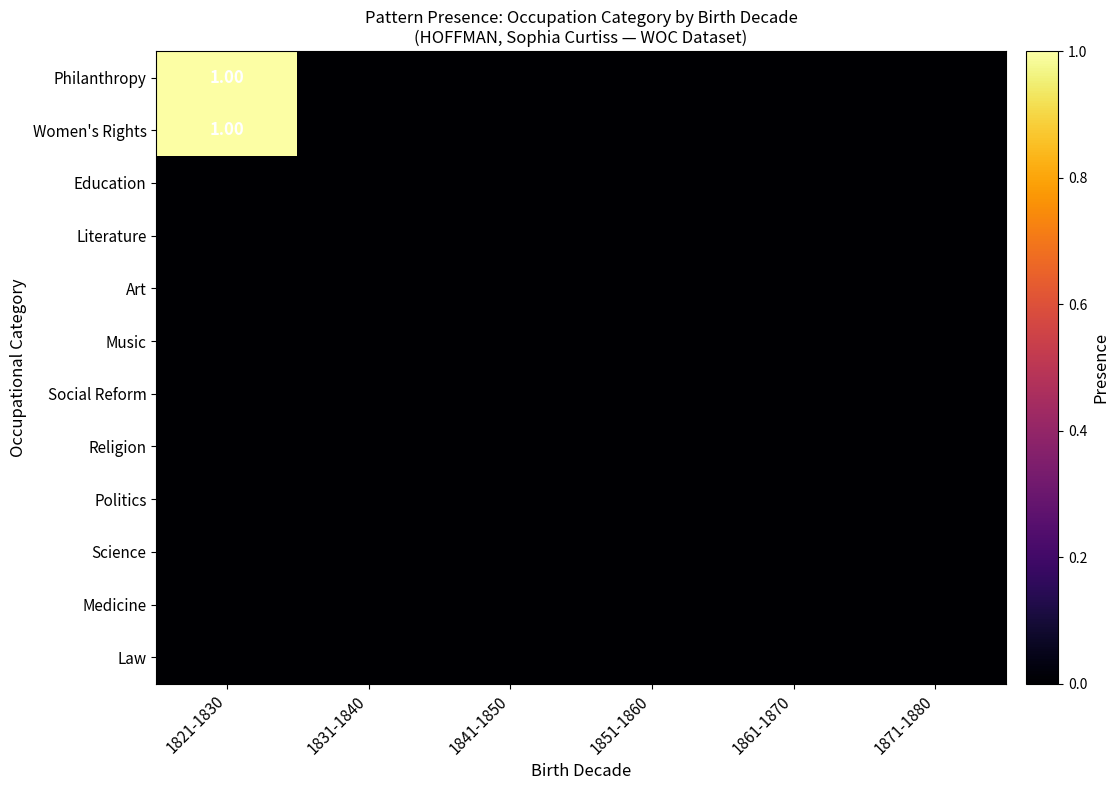

How many series are shown in this chart?

12